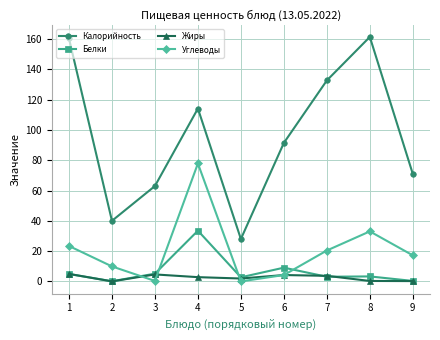

At which category is the sum across all series the highest?

4